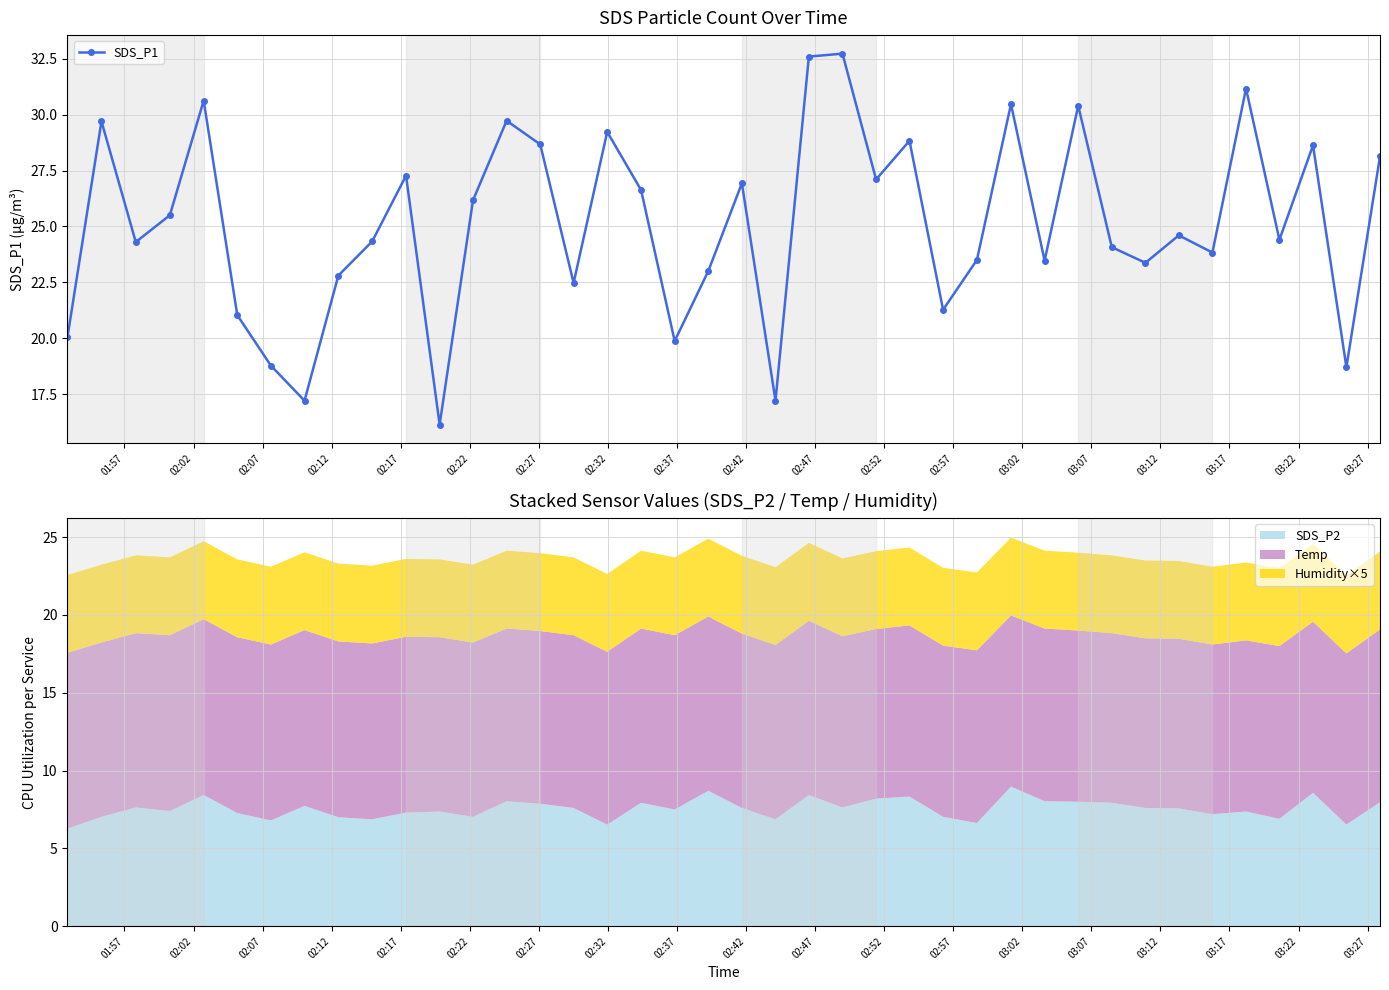

What is the maximum value for SDS_P1?

32.7